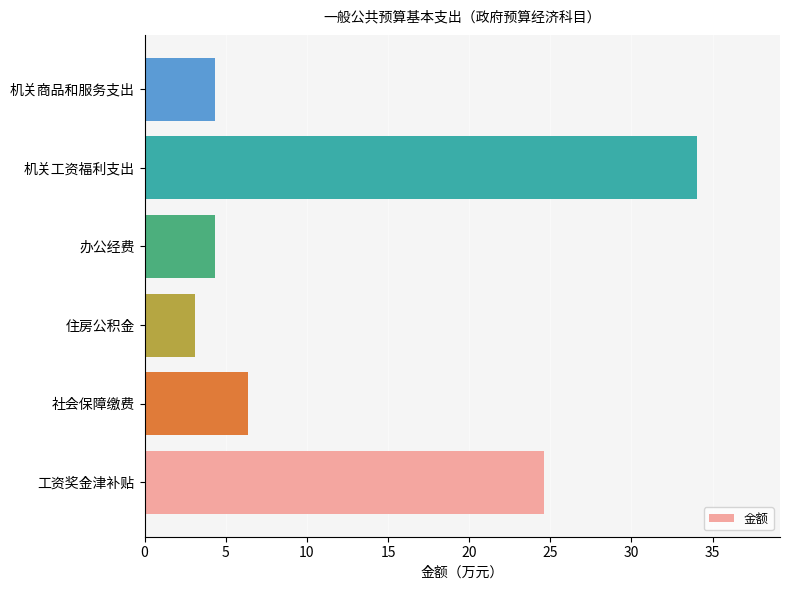

What is the difference between the maximum and minimum values?

31.0